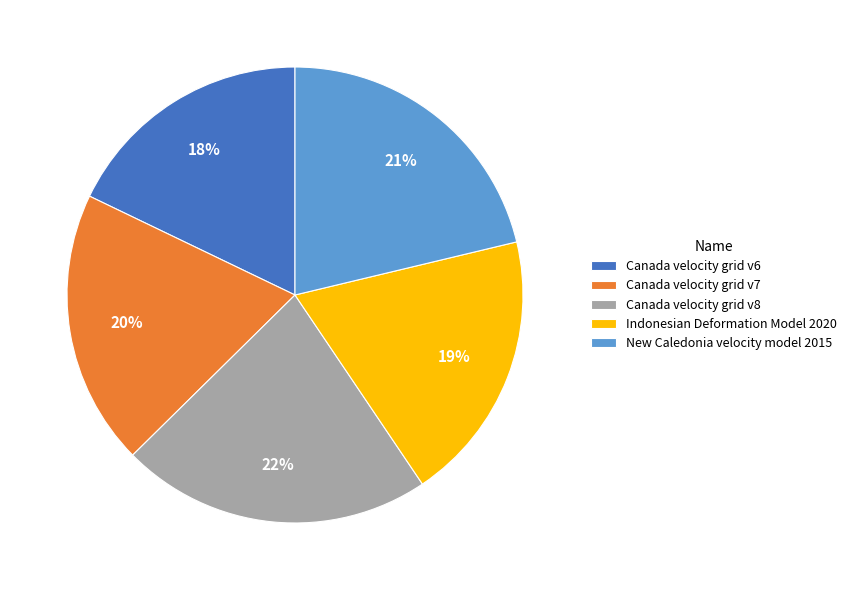

How many slices are in this pie chart?

5